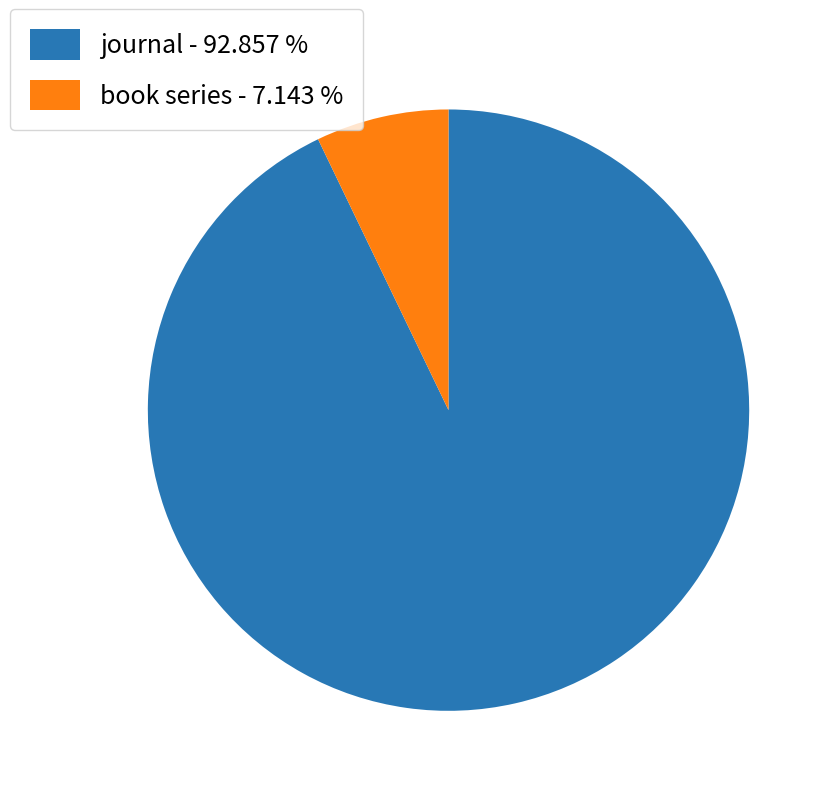

Does book series account for over 50% of the chart?

No